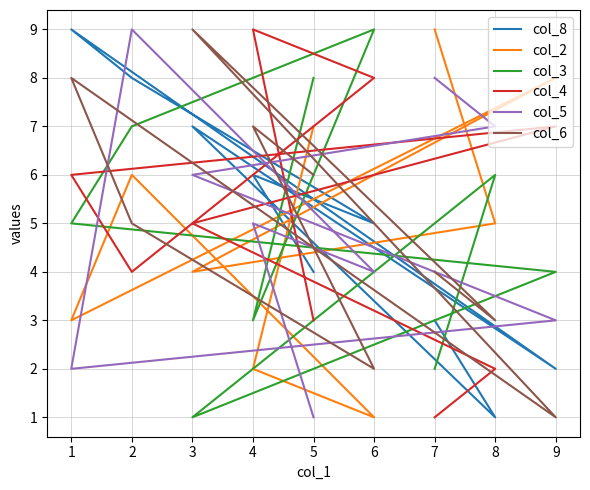

Which series has the largest total across all categories?

col_8